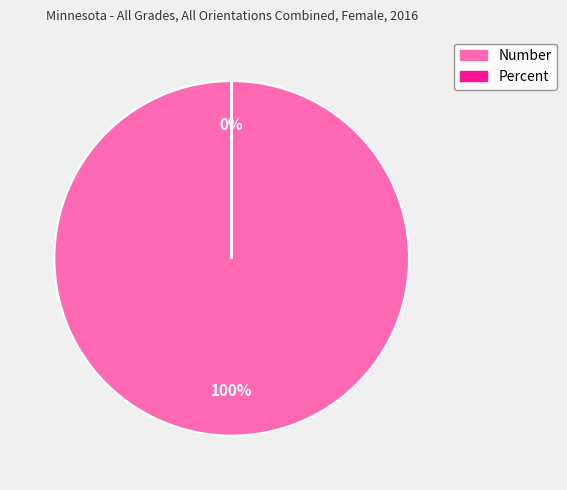

The Number slice represents 100% of the pie. True or false?

True